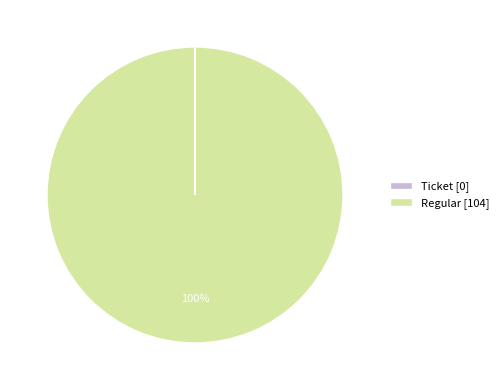

True or false: Regular [104] accounts for 93% of the total.

False